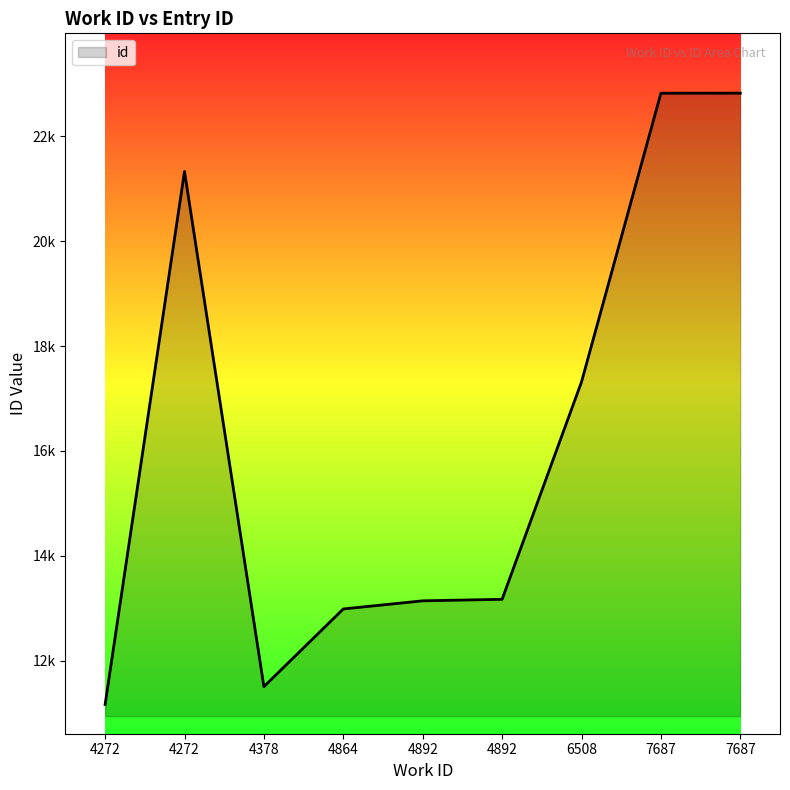

Approximately how many times larger is the value at 4378 compared to 4892?

0.9